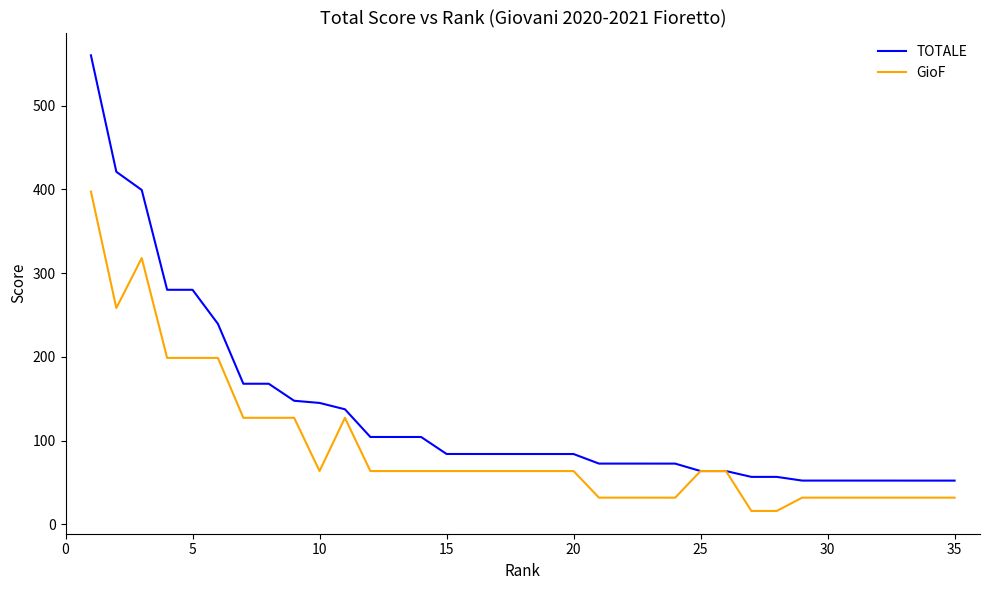

List the series in order of their peak value, highest first.

TOTALE, GioF